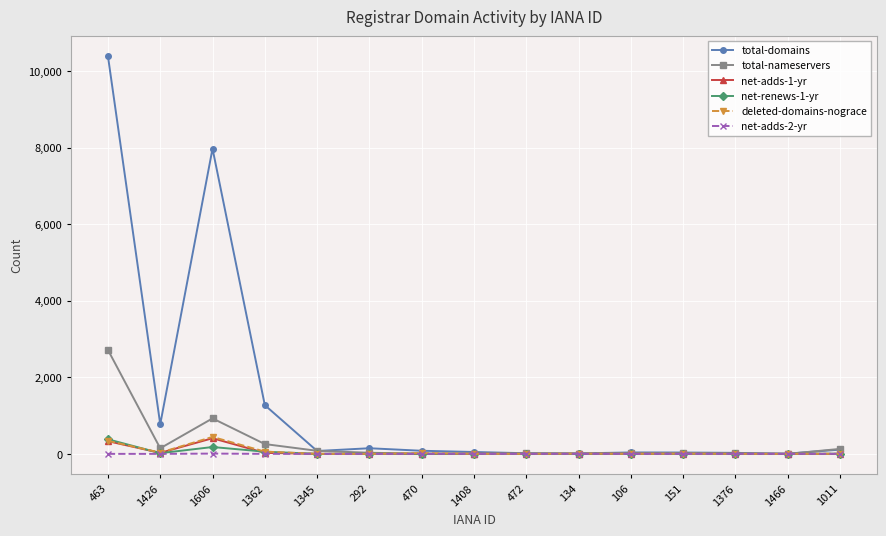

Where is the first local maximum for total-nameservers?

1606